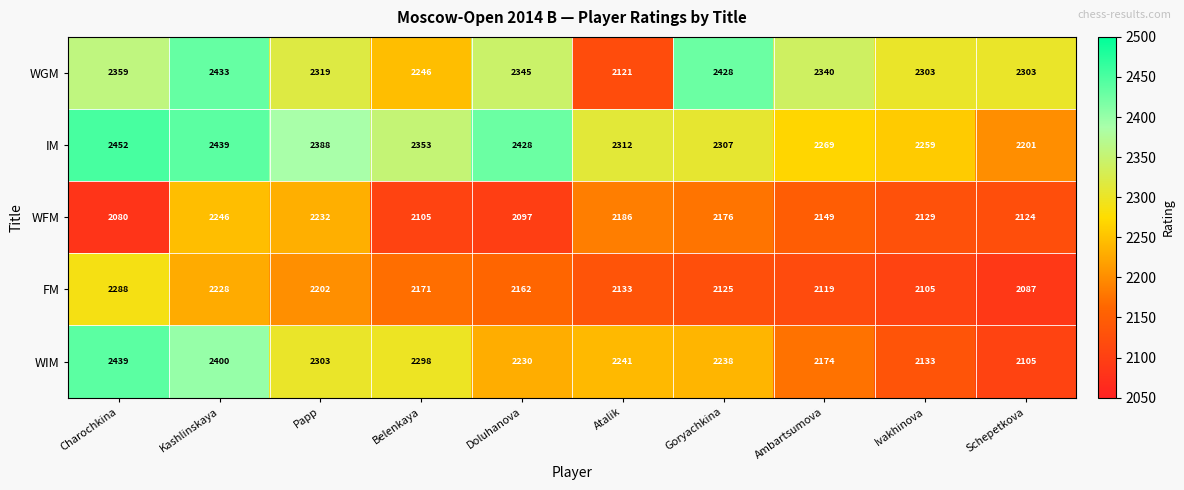

The value of WGM at Belenkaya is 1228. True or false?

False